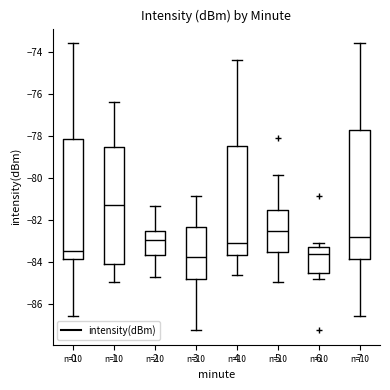

Comparing the boxes themselves (not the whiskers), which one is the tallest?

7